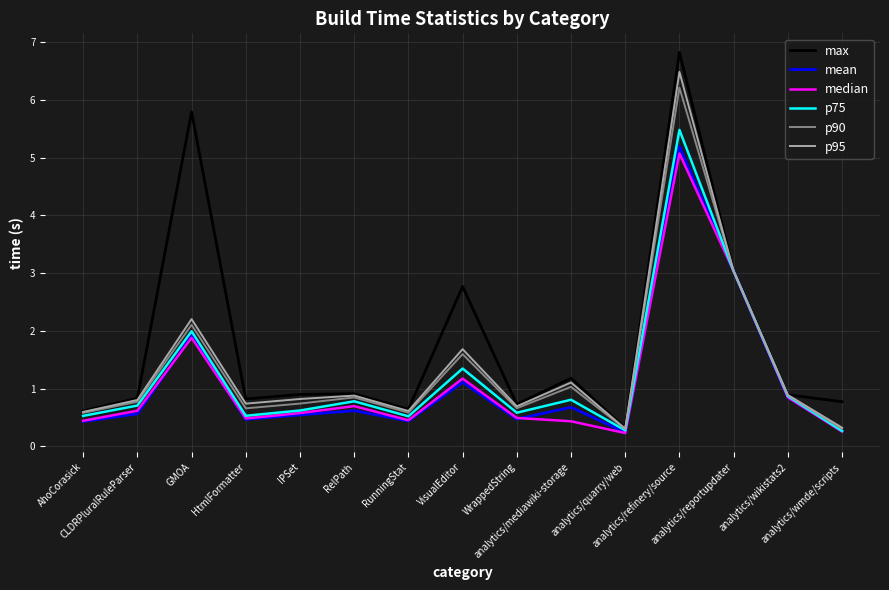

Count the number of data series in this chart.

6